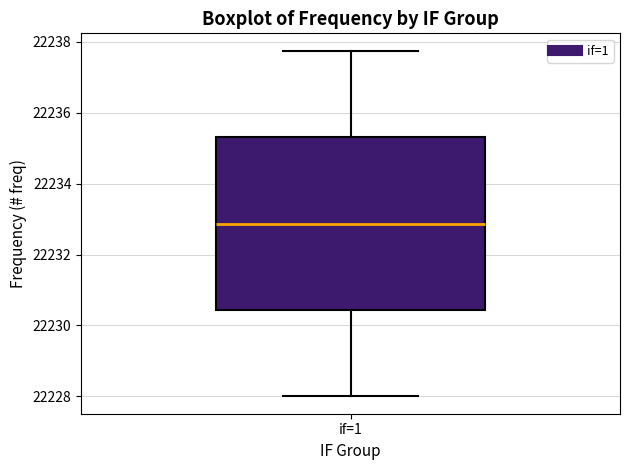

Transcribe this box plot: give where the median line is, the range the box spans, and where the two whiskers end, as read against the y-axis. The values are not printed on the chart, so give them approximately, as read against the axis.

median 22232.8, box 22230.4 to 22235.4, whiskers 22228.0 to 22237.8